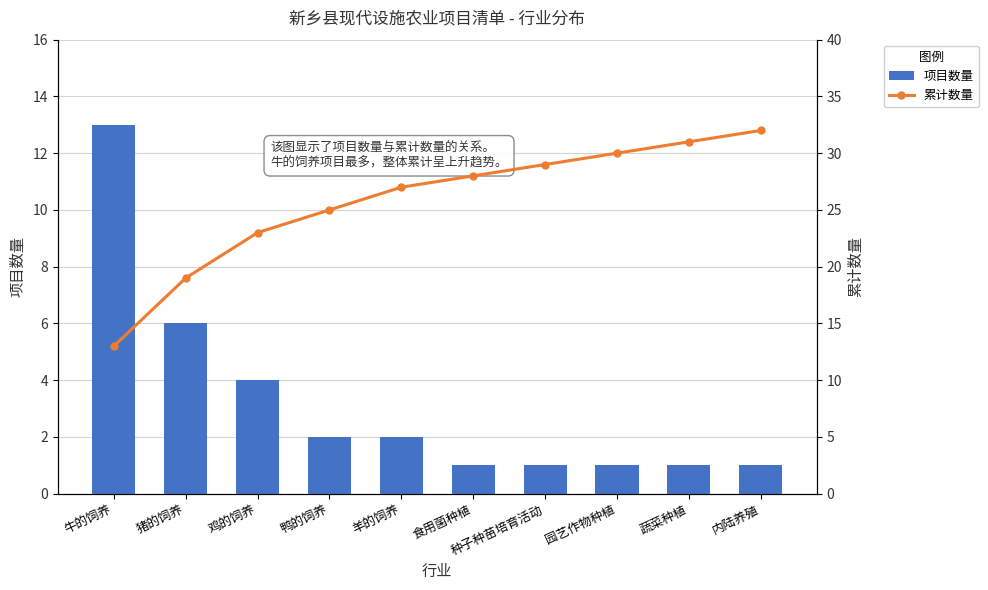

At which label does 累计数量 reach its peak?

内陆养殖